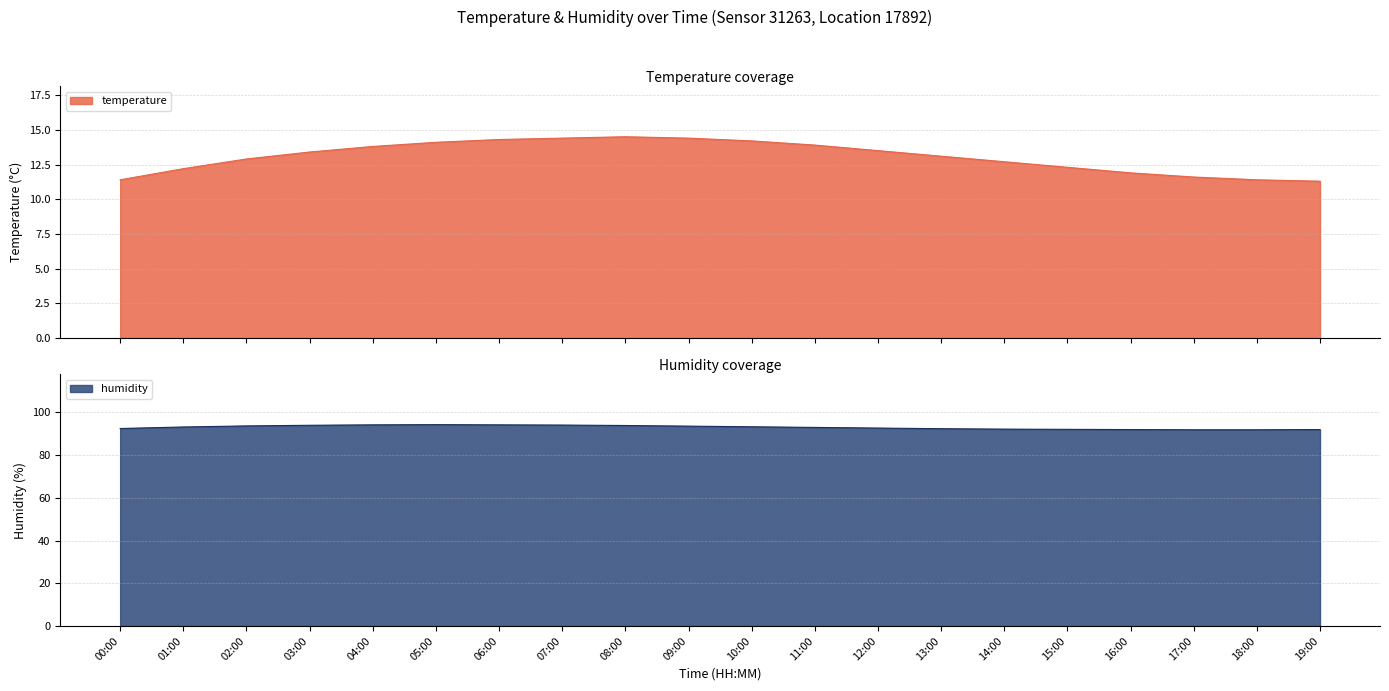

What are all the series names shown in the legend?

temperature, humidity